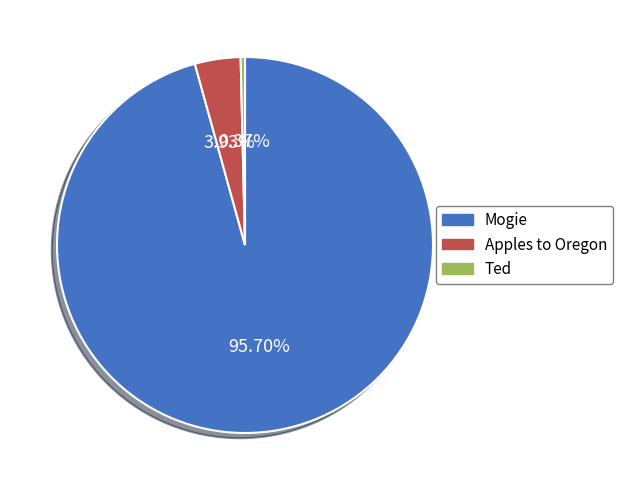

To the nearest percent, what is the difference between the largest and smallest slice percentages?

95%